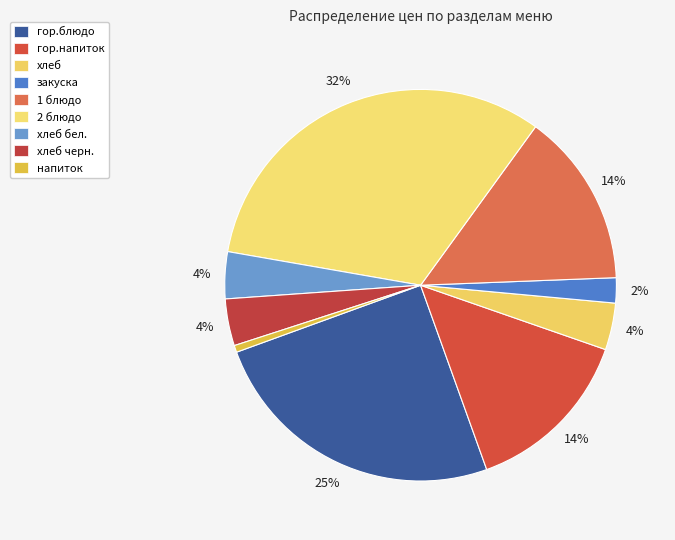

To the nearest percent, what percentage of the pie is хлеб?

4%